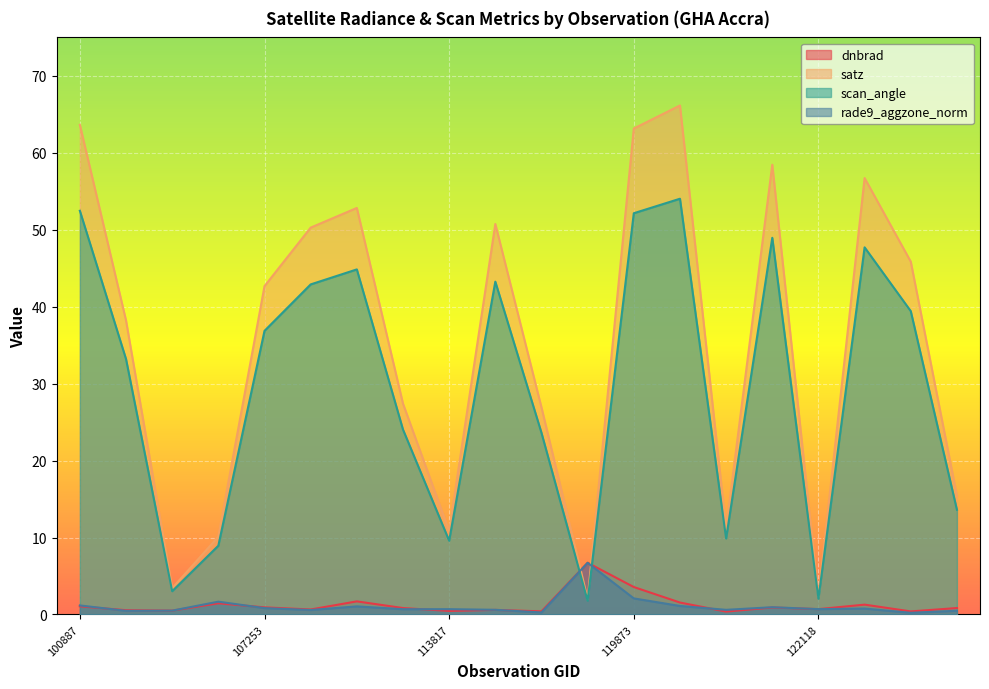

Reading left to right, what are all the values shown in this chart?

dnbrad: 100887=1.1	104315=0.6	104431=0.5	107081=1.5	107253=0.9	109184=0.7	113477=1.7	113644=0.8	113817=0.5	115226=0.6	115591=0.4	119351=6.7	119873=3.6	3995=1.6	121249=0.4	121771=0.9	122118=0.7	122463=1.3	122837=0.4	123011=0.8
satz: 100887=63.6	104315=38.2	104431=3.4	107081=10.1	107253=42.7	109184=50.3	113477=52.8	113644=27.4	113817=10.8	115226=50.8	115591=26.9	119351=2.0	119873=63.2	3995=66.2	121249=11.2	121771=58.5	122118=2.3	122463=56.7	122837=45.9	123011=15.4
scan_angle: 100887=52.5	104315=33.2	104431=3.0	107081=8.9	107253=36.9	109184=42.9	113477=44.8	113644=24.0	113817=9.6	115226=43.3	115591=23.6	119351=1.8	119873=52.1	3995=54.0	121249=9.9	121771=49.0	122118=2.1	122463=47.7	122837=39.4	123011=13.6
rade9_aggzone_norm: 100887=1.2	104315=0.5	104431=0.5	107081=1.7	107253=0.8	109184=0.6	113477=1.1	113644=0.7	113817=0.7	115226=0.6	115591=0.3	119351=6.7	119873=2.1	3995=1.1	121249=0.6	121771=0.9	122118=0.7	122463=0.8	122837=0.2	123011=0.5